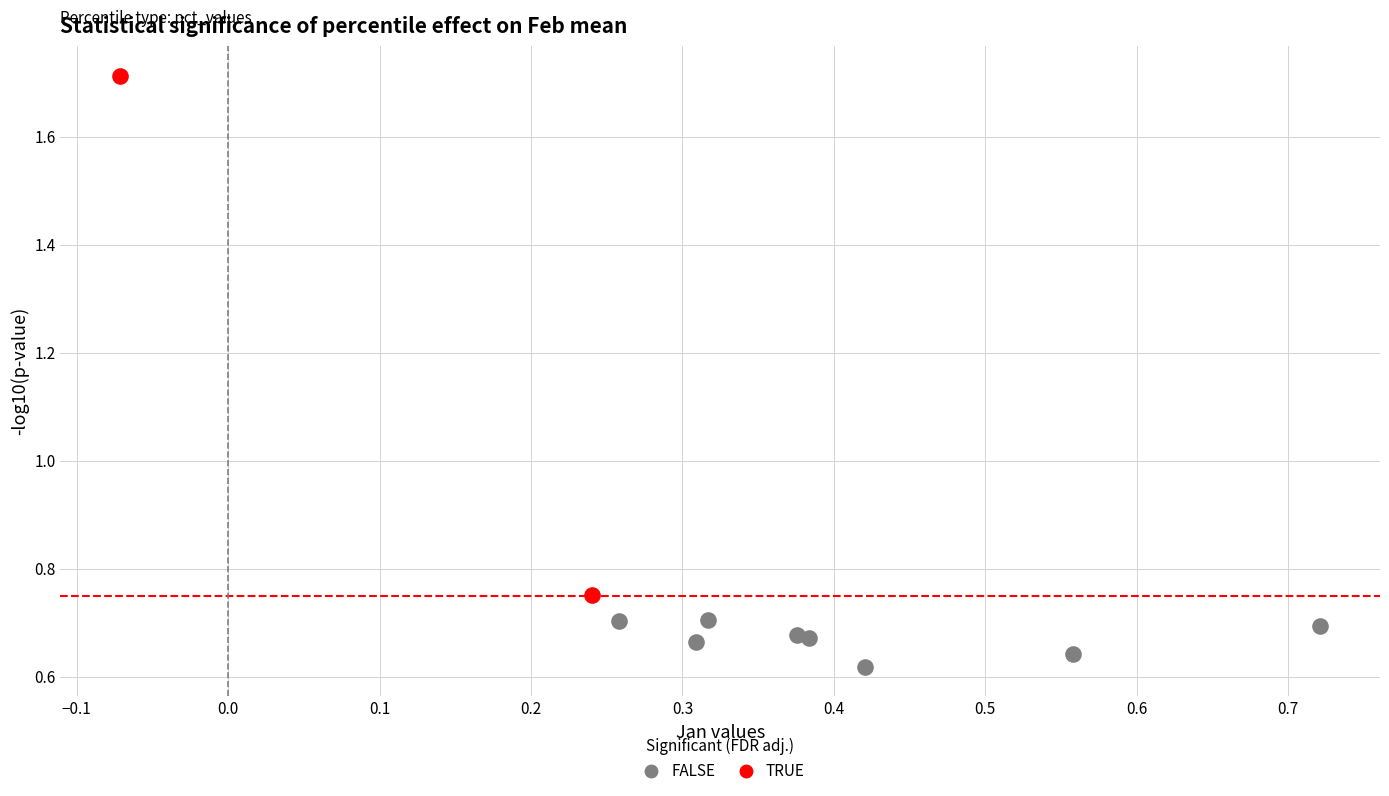

What are all the series names shown in the legend?

FALSE, TRUE